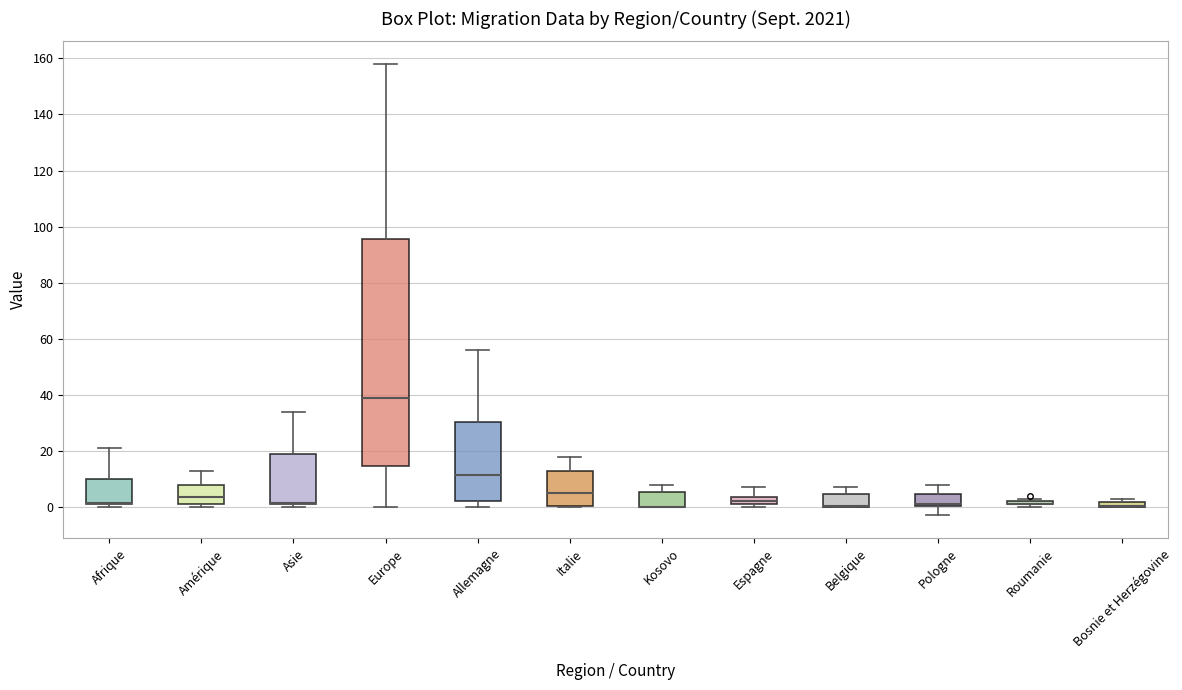

Where does the upper whisker of the box for Kosovo end on the y-axis? The values are not printed on the chart, so give them approximately, as read against the axis.

8